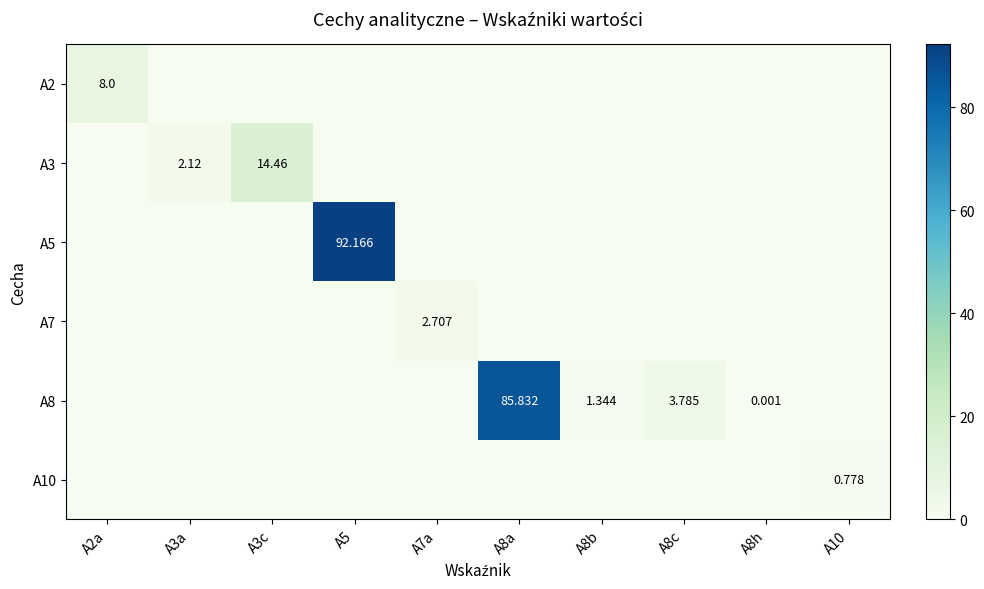

What is the greatest value displayed?

92.2